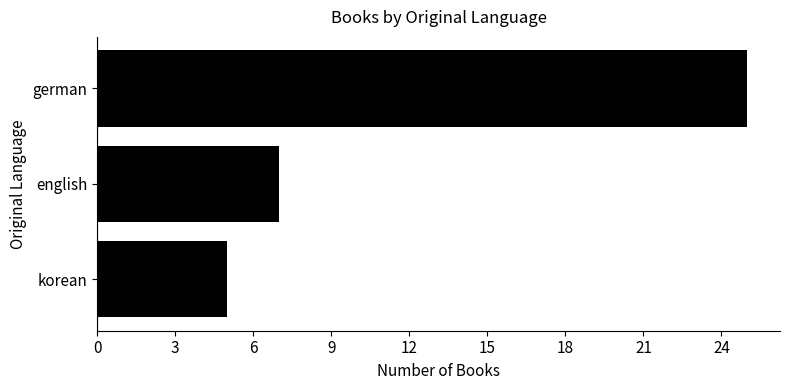

What value does the data have at english?

7